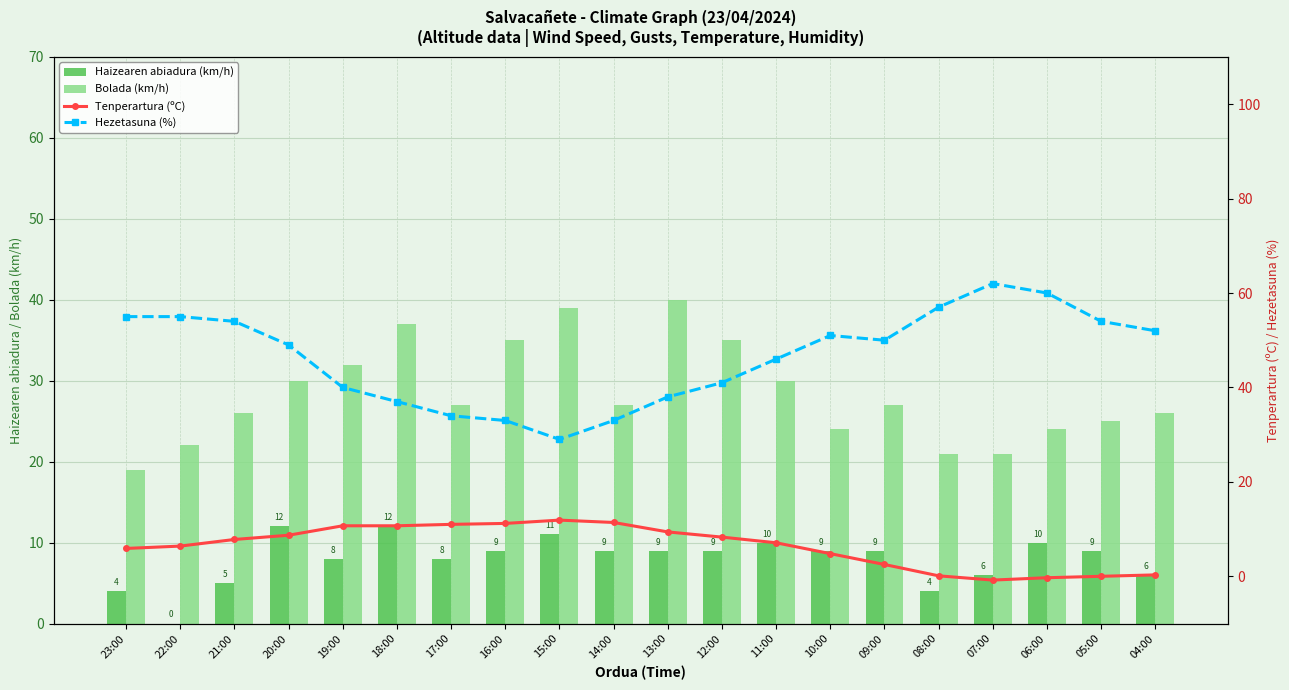

What is the sum of the Tenperartura (ºC) values at 08:00 and 22:00?

6.5